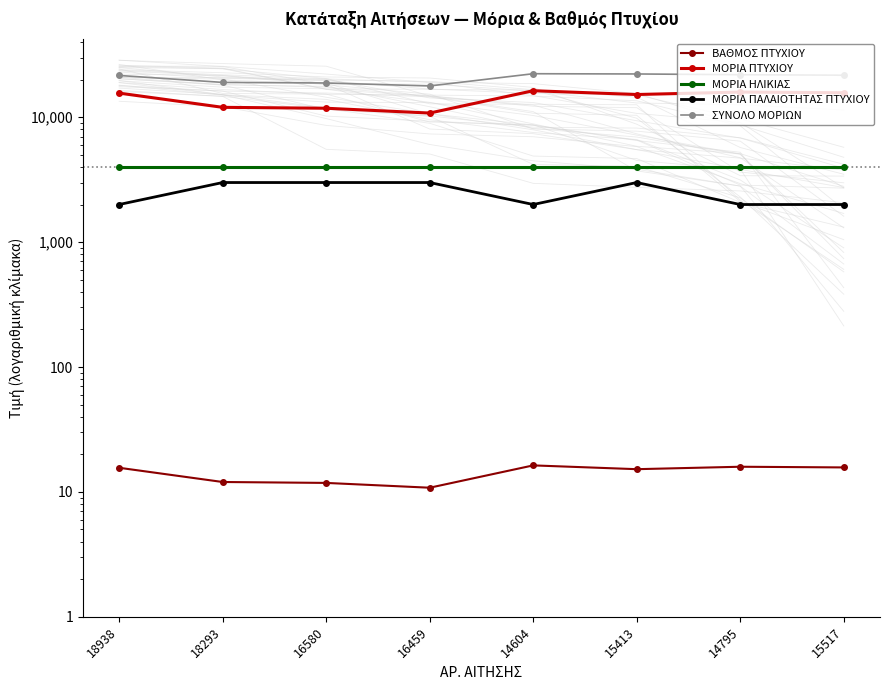

True or false: ΜΟΡΙΑ ΠΤΥΧΙΟΥ has a value of 7297.8 at 18938.

False